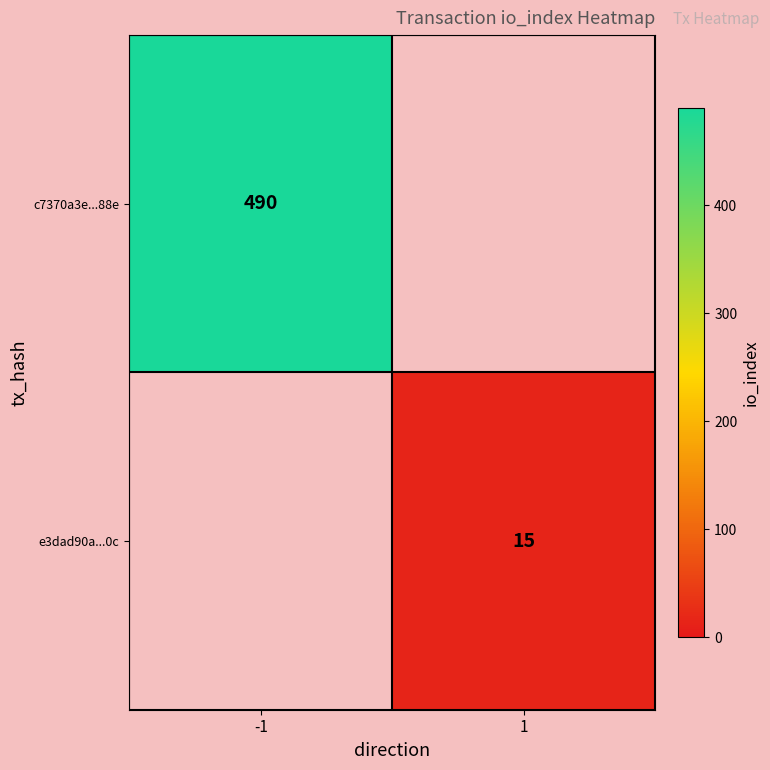

Is it true that e3dad90a...0c equals 15 at 1?

True